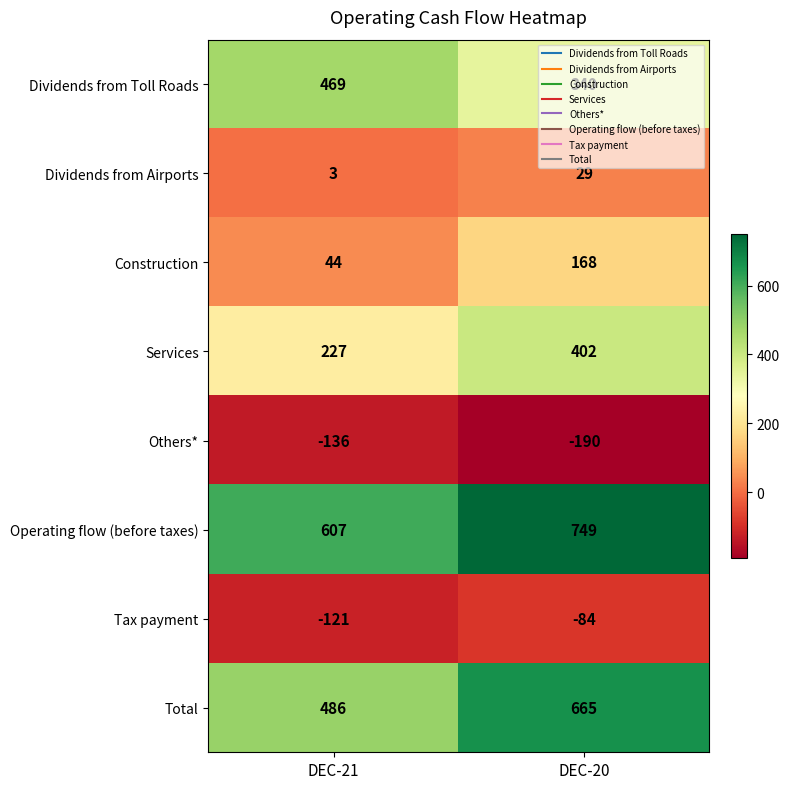

The value of Operating flow (before taxes) at DEC-20 is 749. True or false?

True